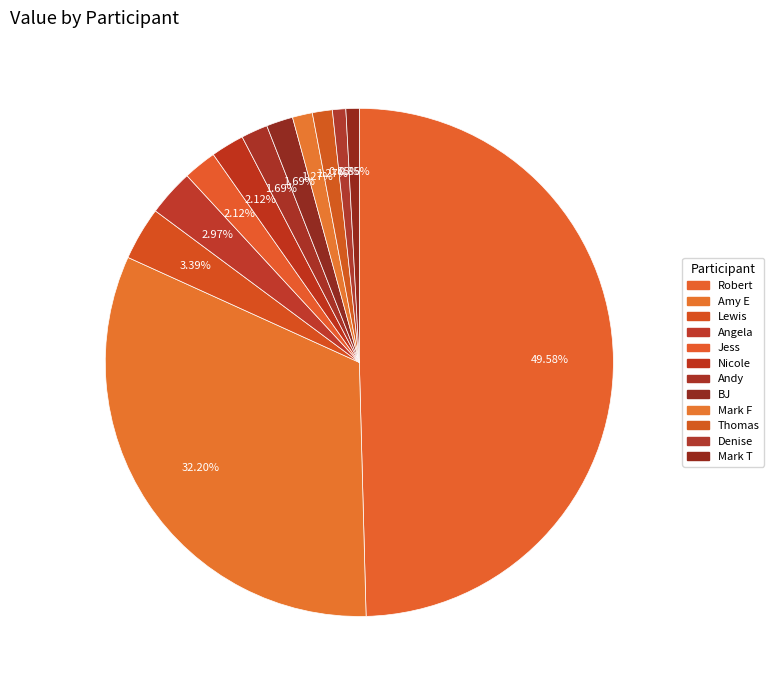

To the nearest percent, what portion does Thomas represent?

1%